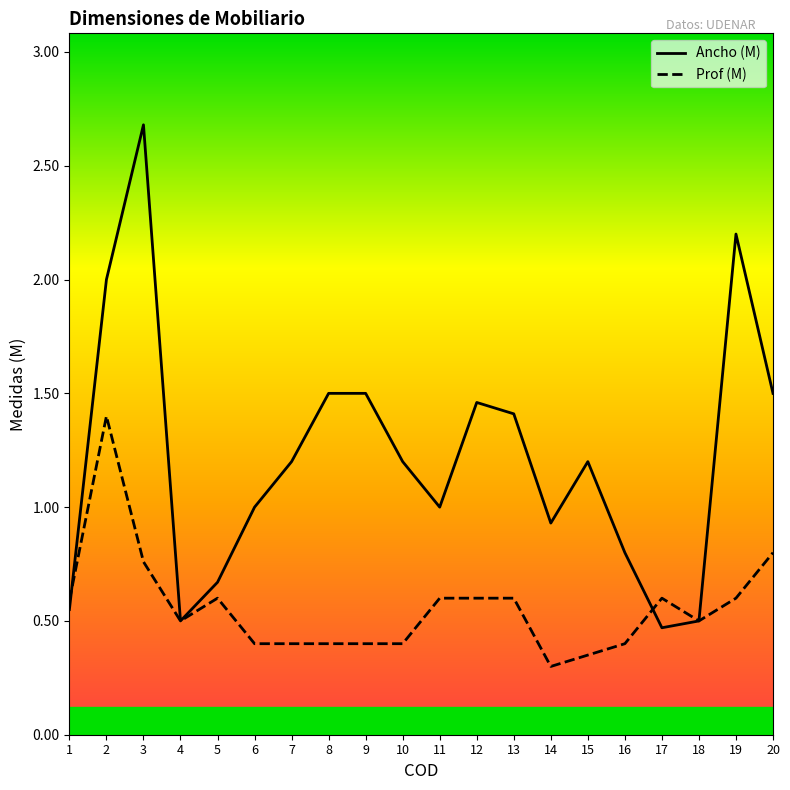

Is this an area chart (filled region under the line)?

No